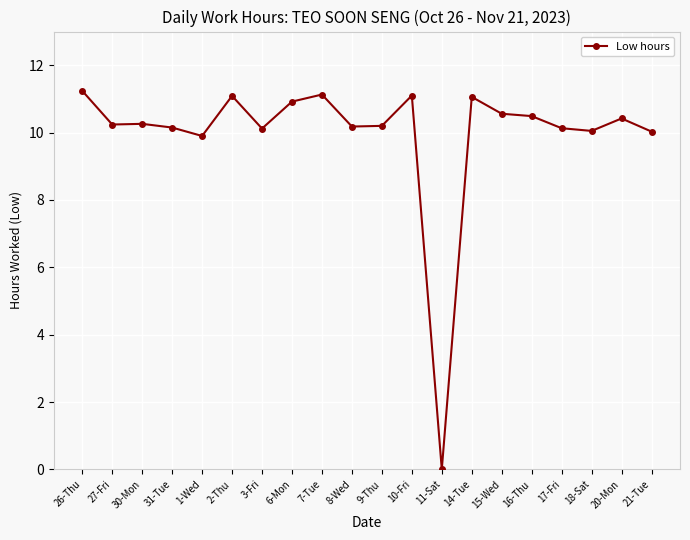

Count the number of categories in the chart.

20